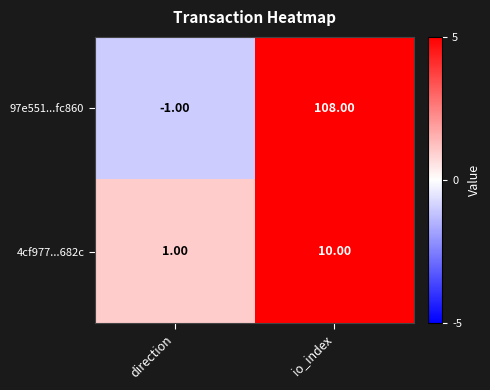

Which label corresponds to the smallest value in the chart?

direction